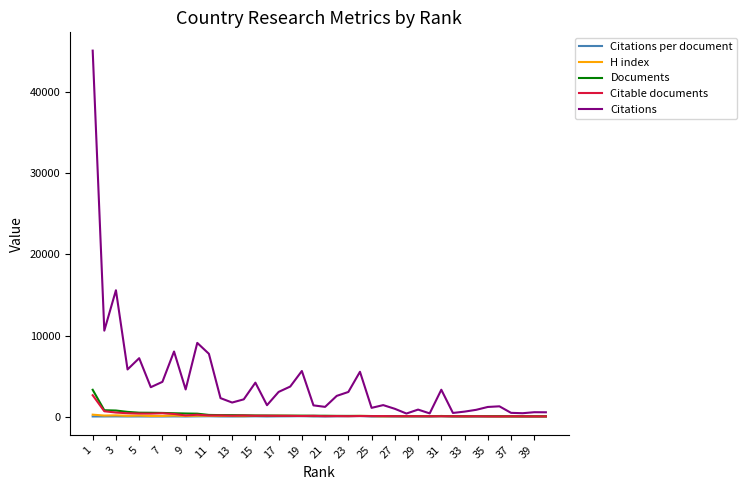

What is the greatest value displayed?

45148.0